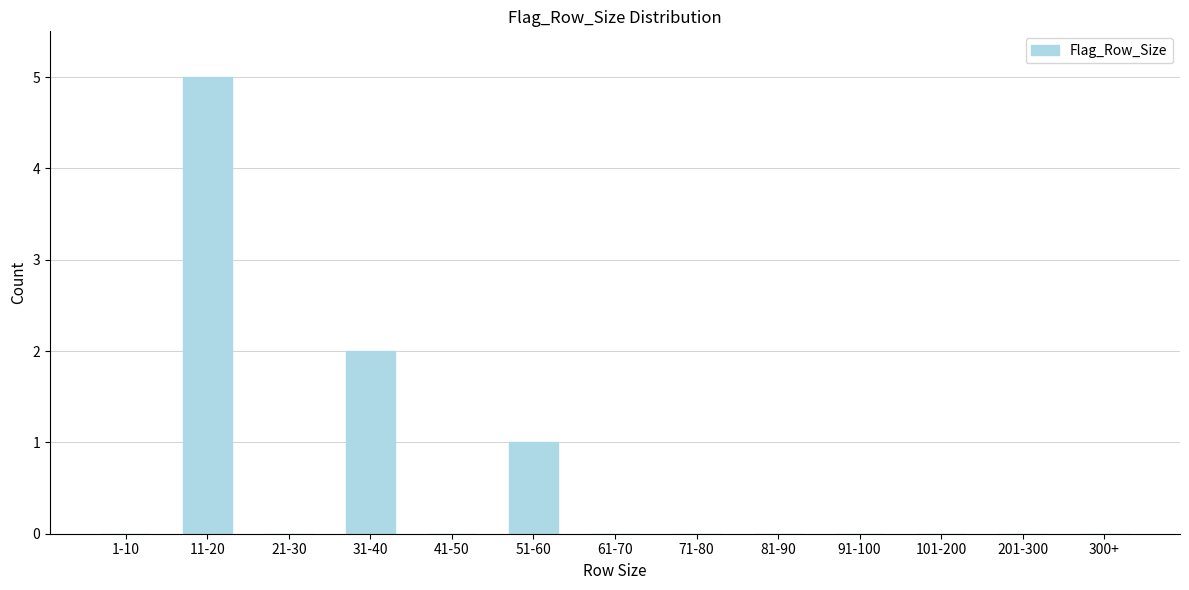

Reading left to right, list all the values displayed in this chart.

1-10=0	11-20=5	21-30=0	31-40=2	41-50=0	51-60=1	61-70=0	71-80=0	81-90=0	91-100=0	101-200=0	201-300=0	300+=0